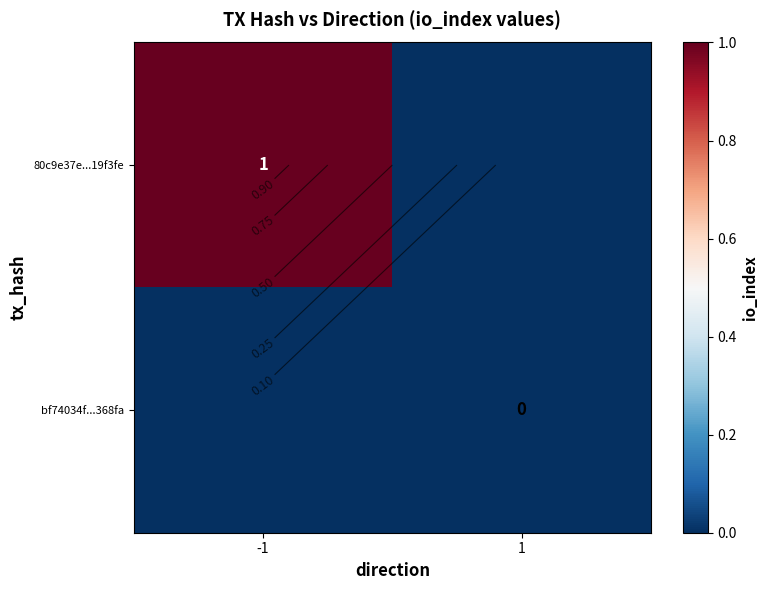

At which category does the chart reach its minimum across all series?

1